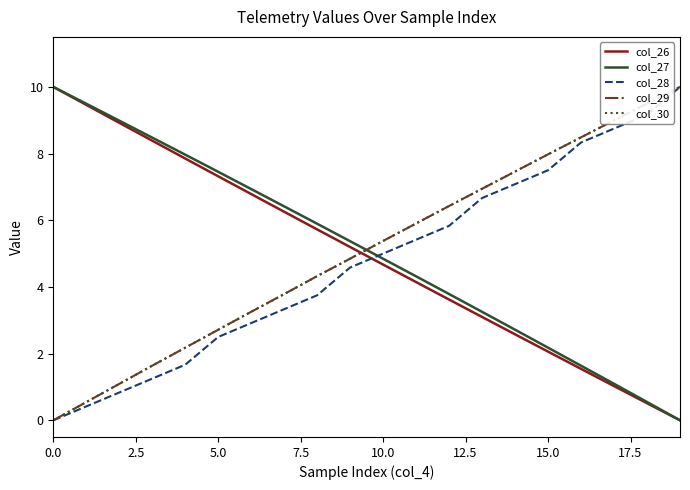

Is this an area chart (filled region under the line)?

No